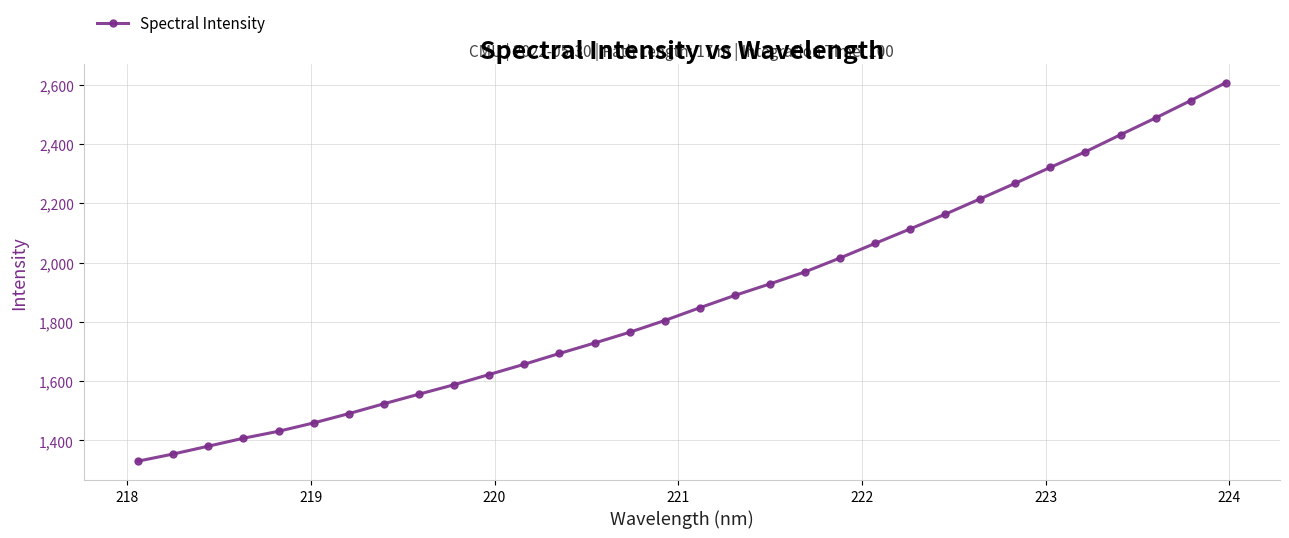

True or false: there are more than 2 points higher than both neighbors.

False